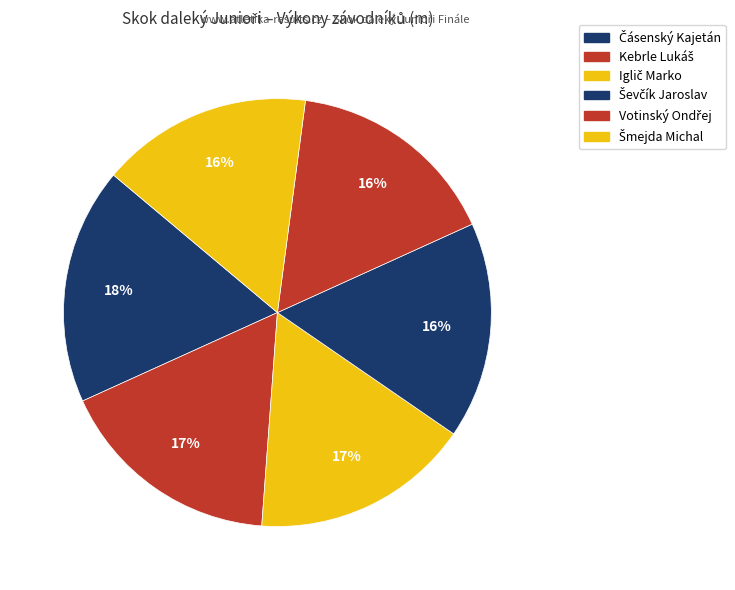

Is it true that Kebrle Lukáš is 17% of the pie?

True